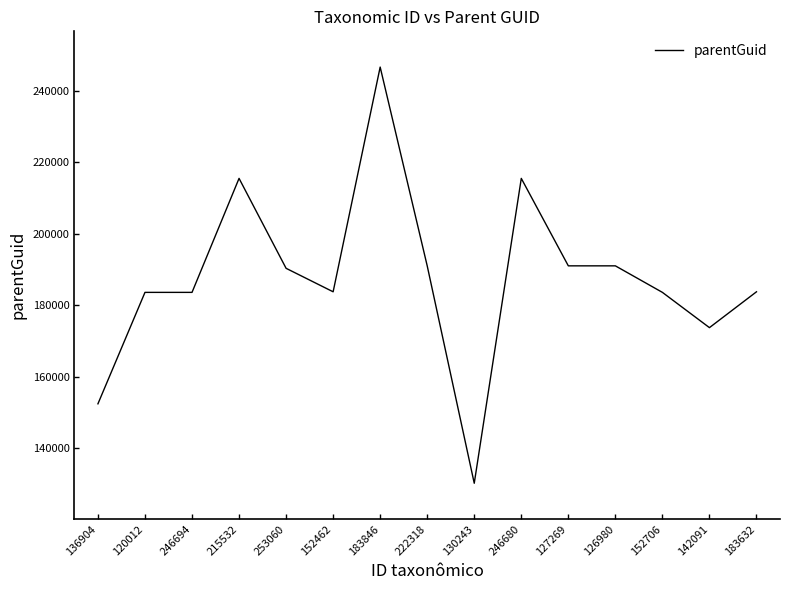

At which category does the chart reach its minimum across all series?

130243